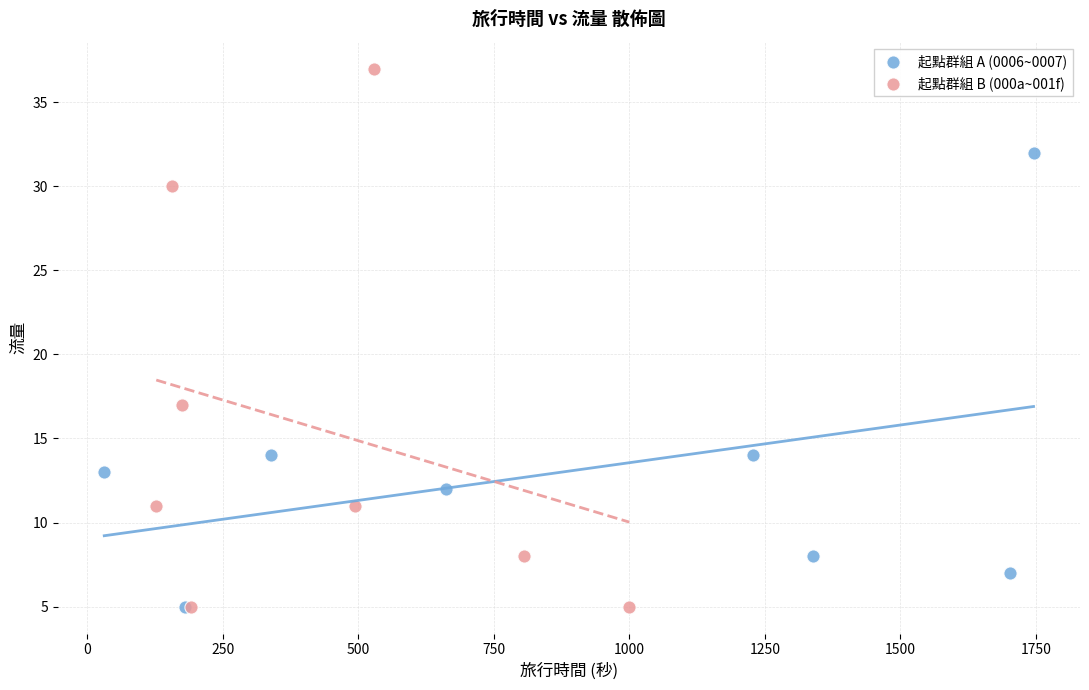

Which series reaches the maximum Y coordinate?

起點群組 B (000a~001f)